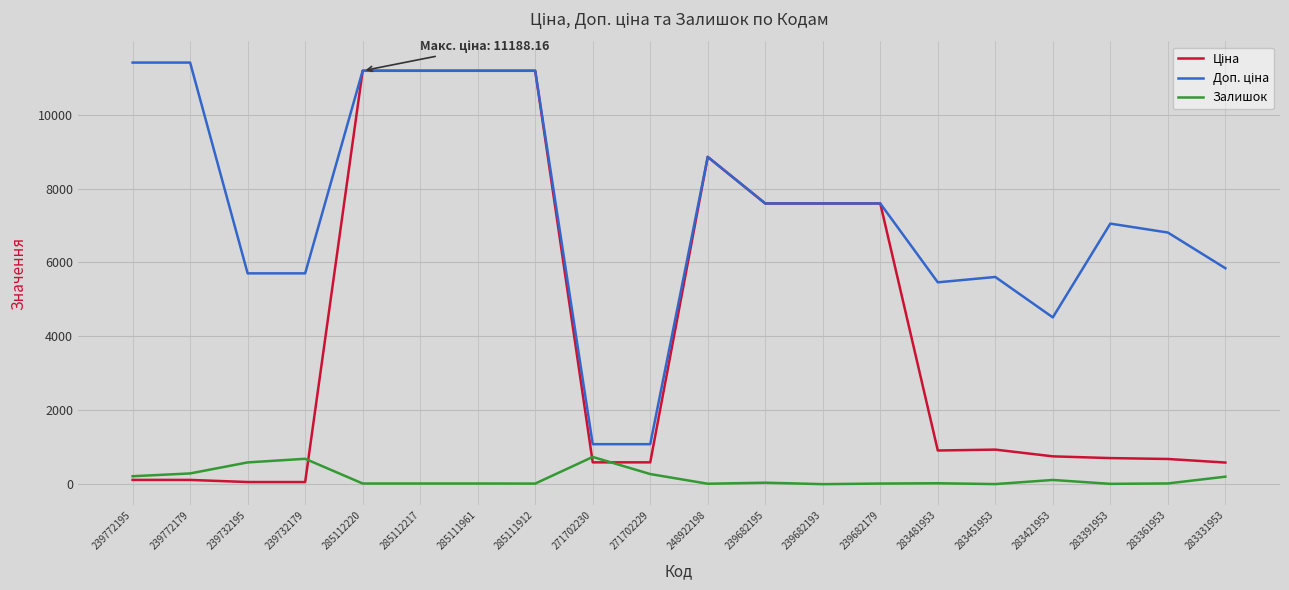

What is the maximum value shown in the chart?

11410.0